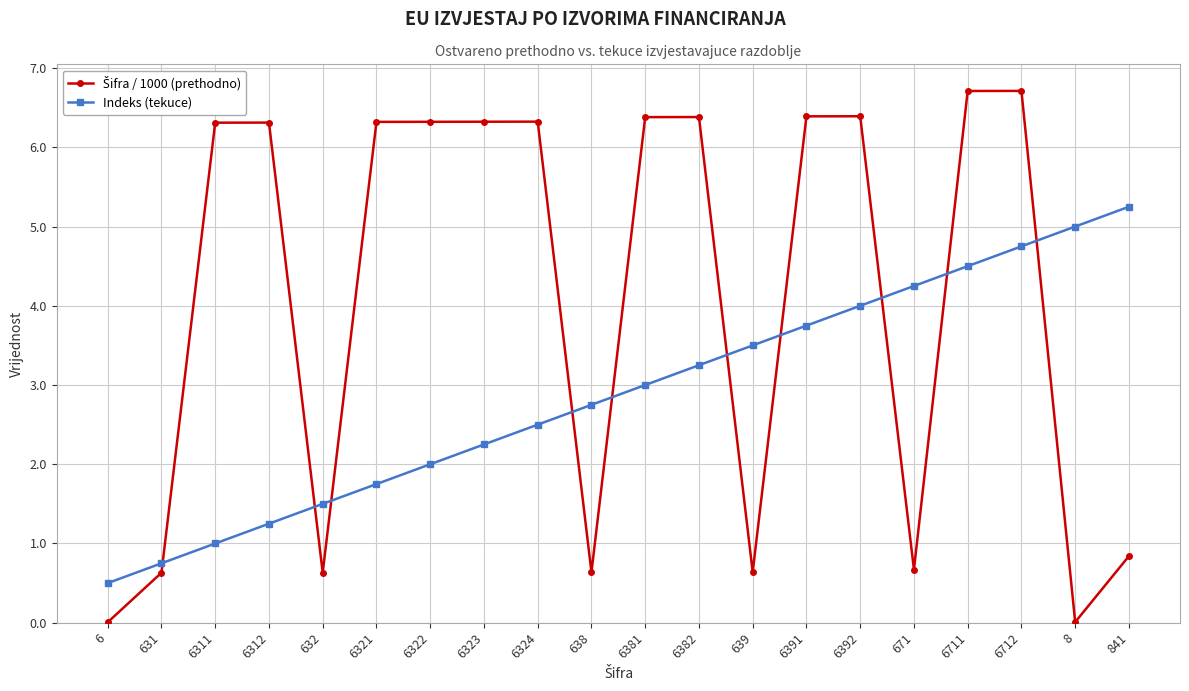

What is the total value across all series at 631?

1.4